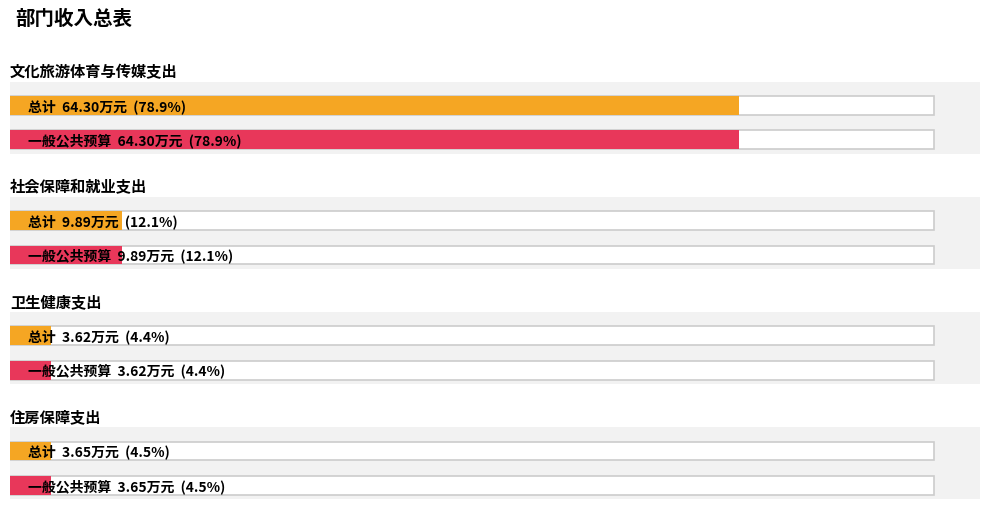

What is the difference between the second highest and minimum values in the 一般公共预算拨款收入 series?

6.3